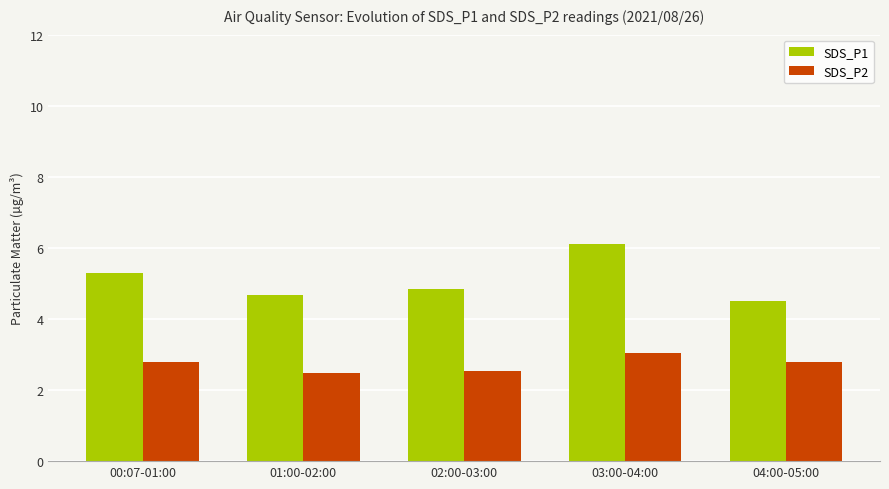

How many series are shown in this chart?

2